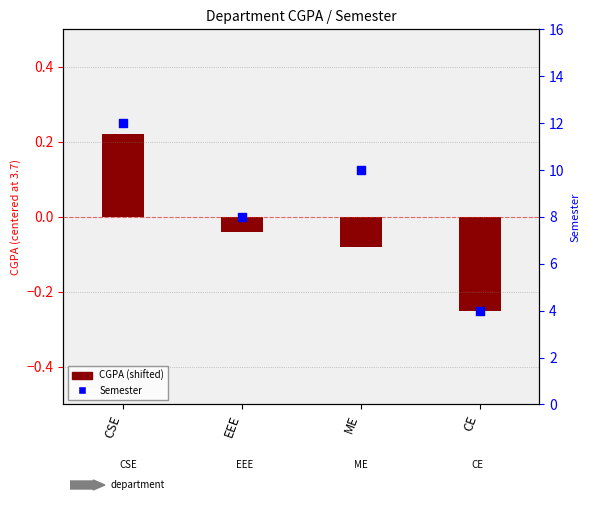

What are all the series names shown in the legend?

CGPA (shifted), Semester